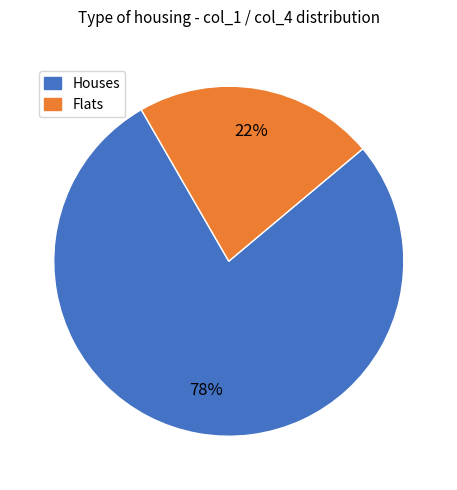

To the nearest percent, what is the difference between the largest and smallest slice percentages?

56%